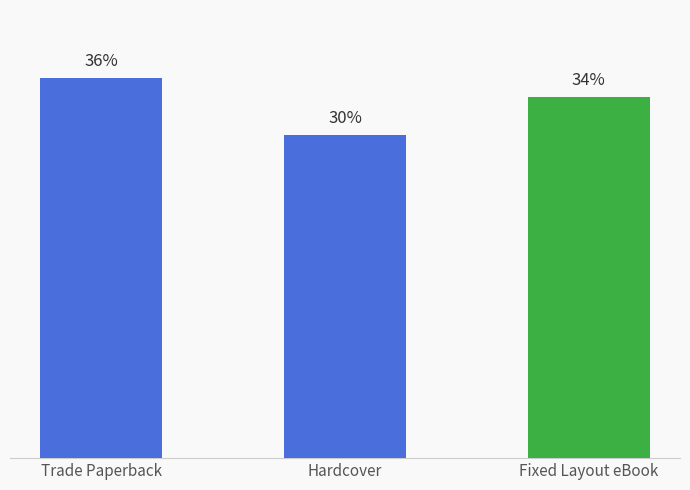

Which has a higher value, Trade Paperback or Fixed Layout eBook?

Trade Paperback